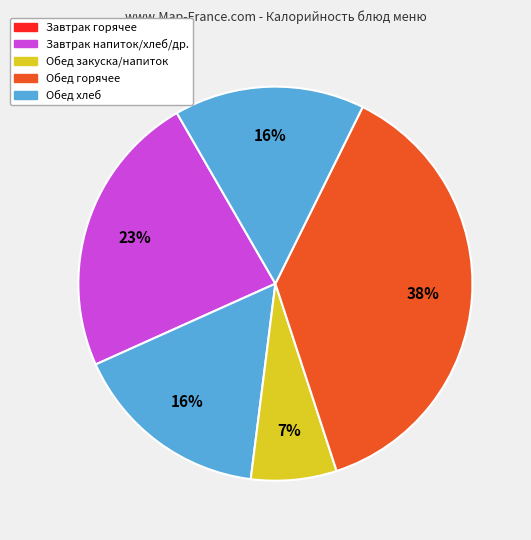

Is there any slice that represents more than half of the pie?

No